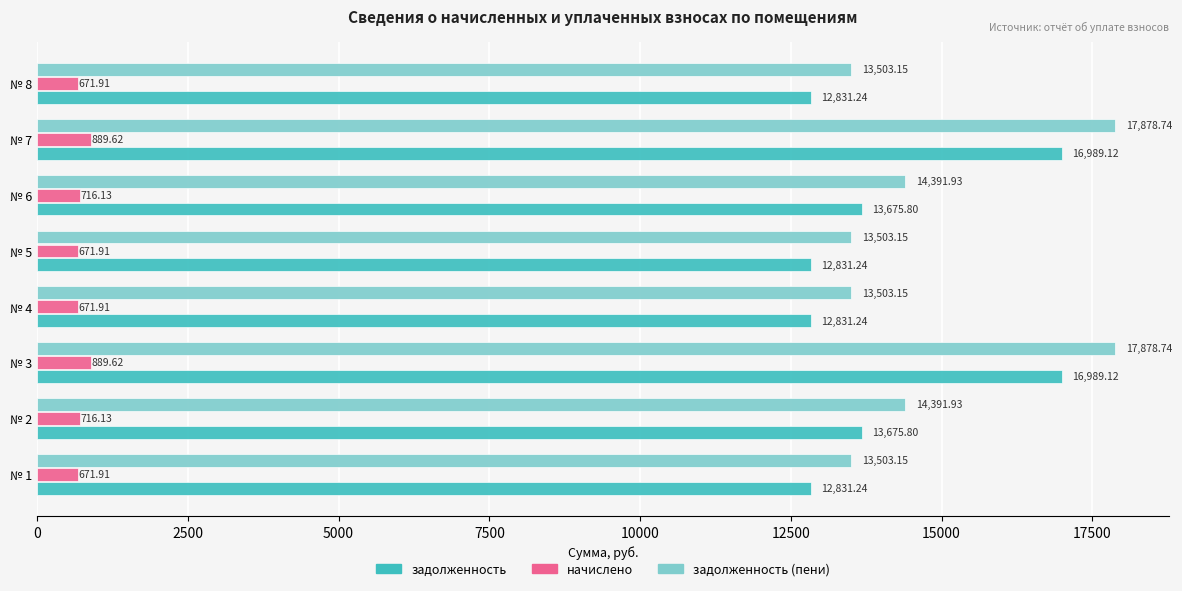

Rank the series at № 4 from lowest to highest value.

начислено, задолженность, задолженность (пени)